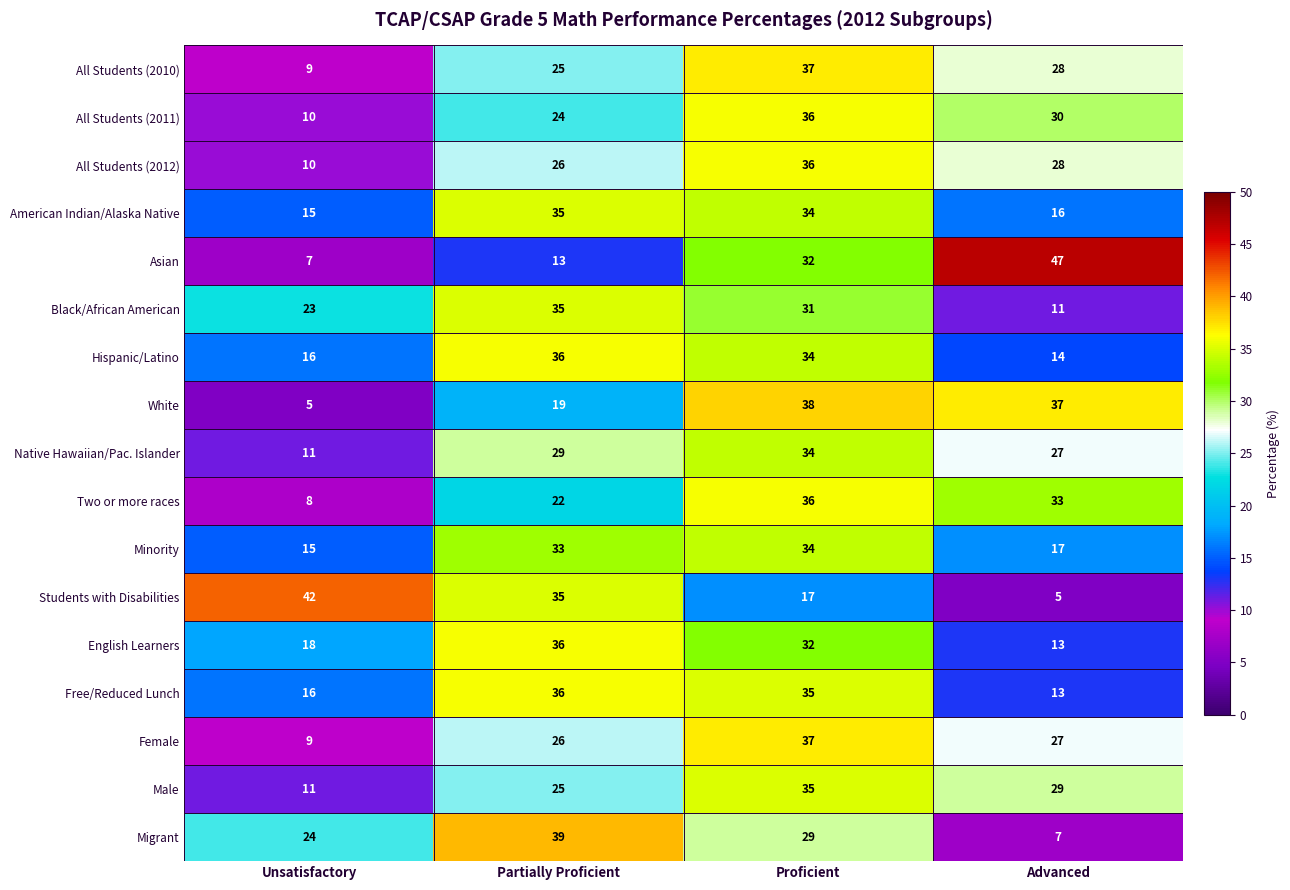

The value of White at Advanced is 11. True or false?

False